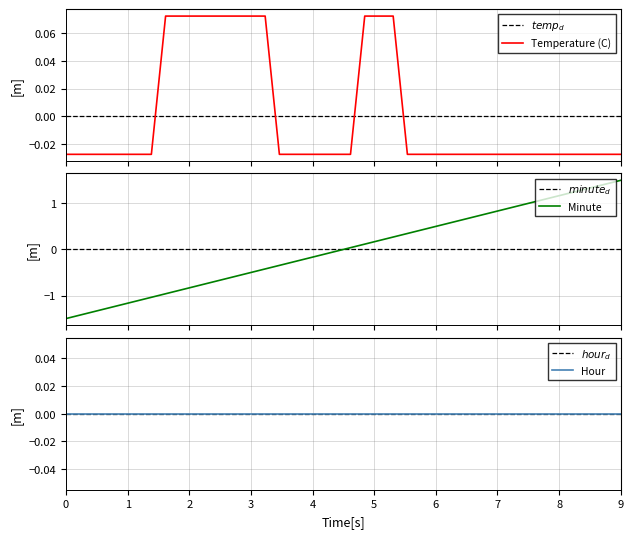

What is the greatest value displayed?

1.5